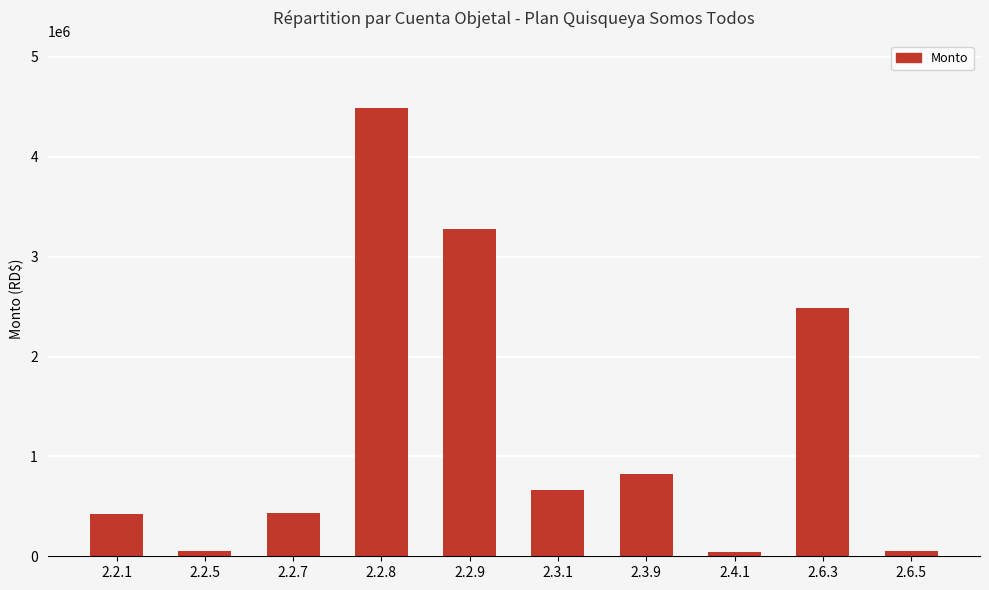

What is the value of the 3rd bar from the left?

430121.8